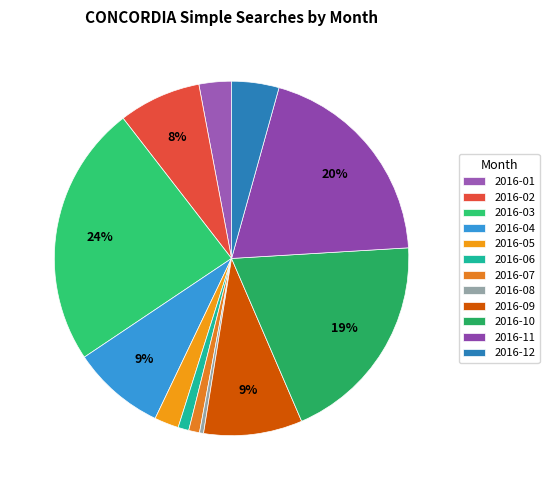

True or false: 2016-12 accounts for 4% of the total.

True